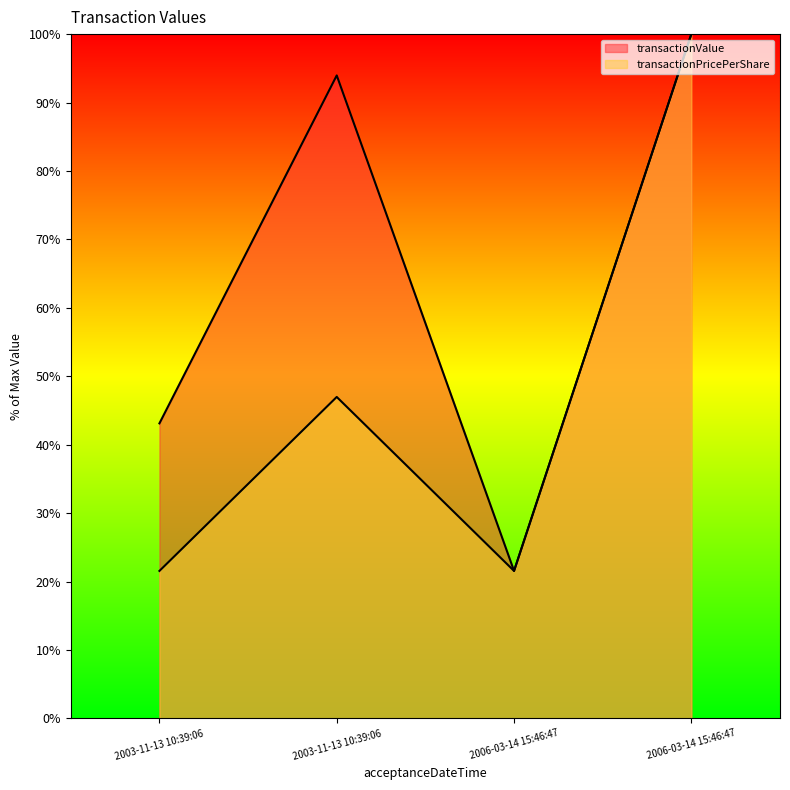

How many data points in transactionValue line are less than 93?

2